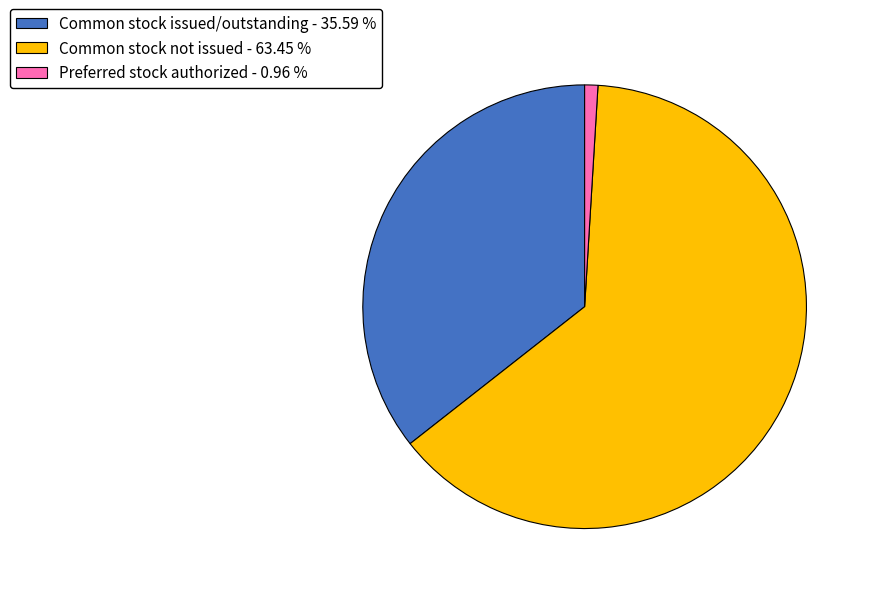

Which slice is the largest?

Common stock not issued - 63.45 %